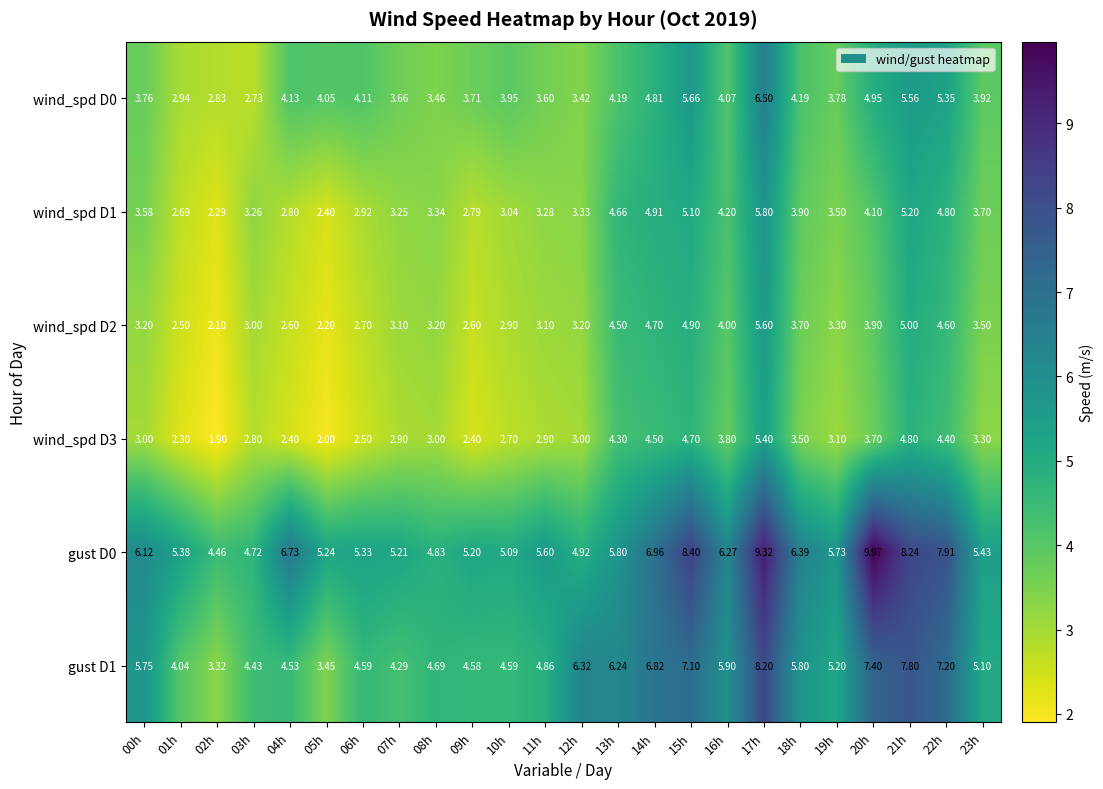

Is the value of wind_spd D2 at 12h greater than the value of gust D1 at 23h?

No